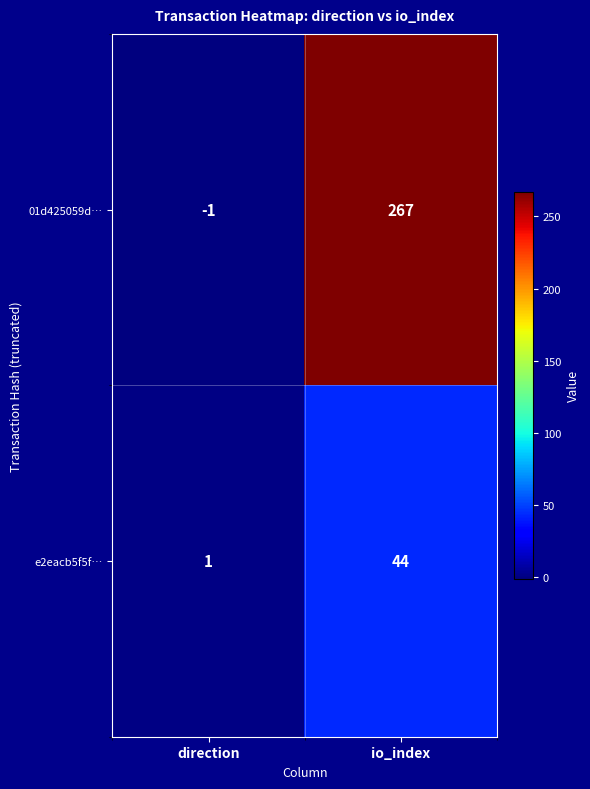

Rank the series by their maximum value, from lowest to highest.

e2eacb5f5f…, 01d425059d…